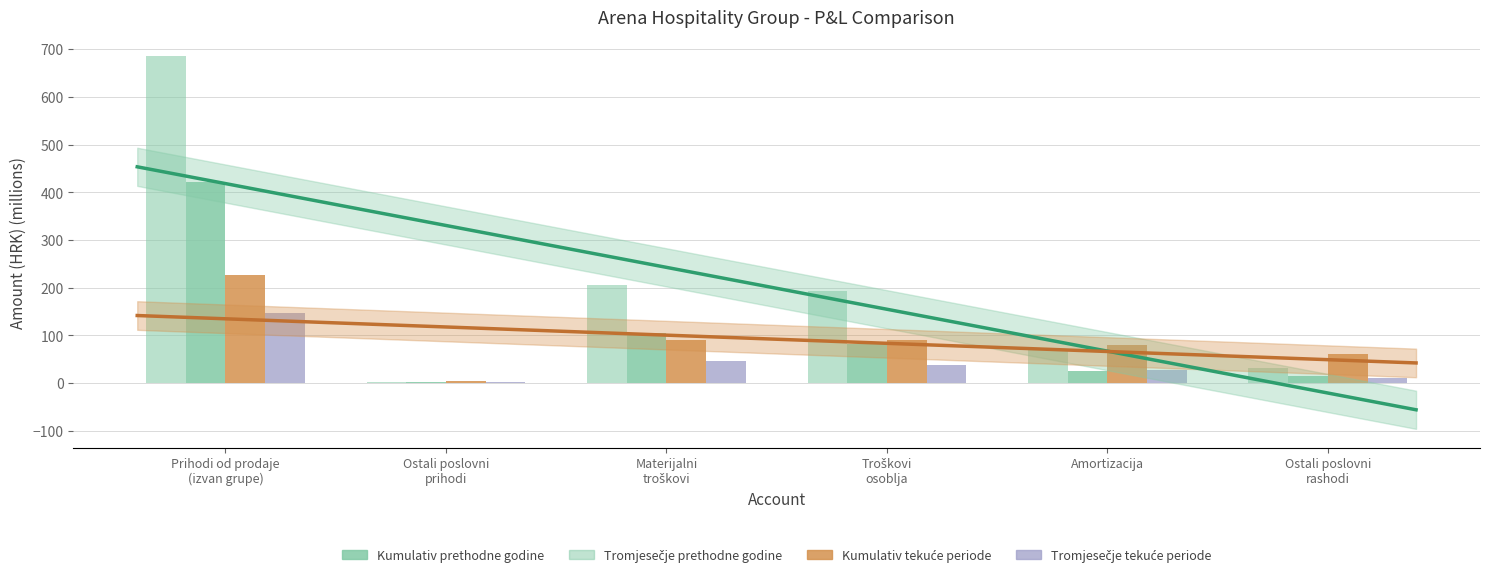

What is the label of the 5th bar from the left?

Amortizacija